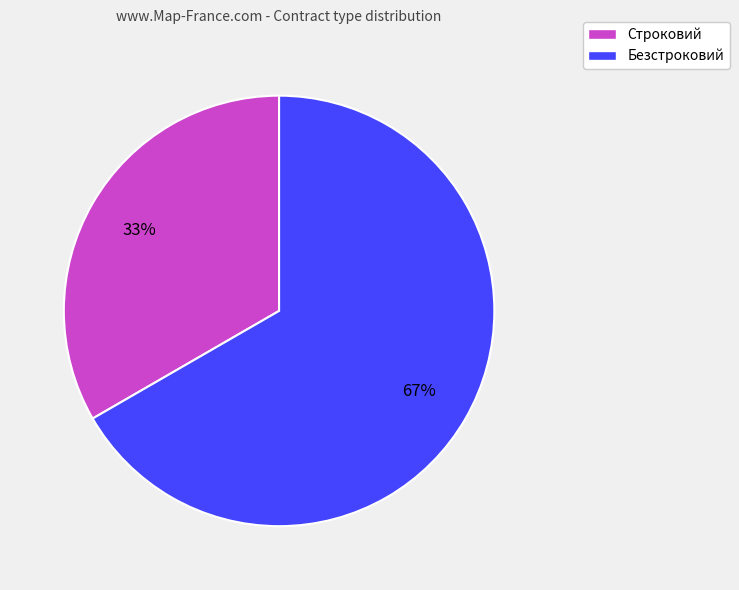

Approximately how many times larger is the value at Строковий compared to Безстроковий?

0.5